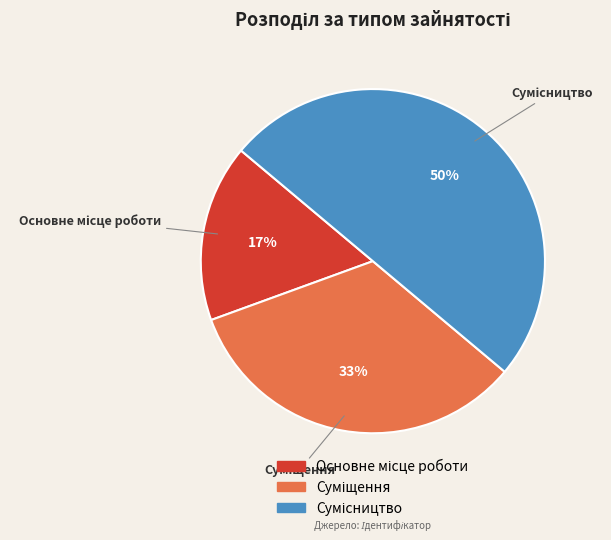

To the nearest percent, what is the average slice percentage?

33%